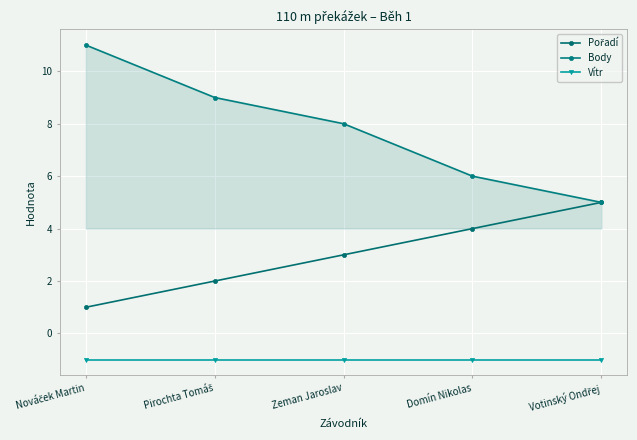

What is the minimum value shown in the chart?

-1